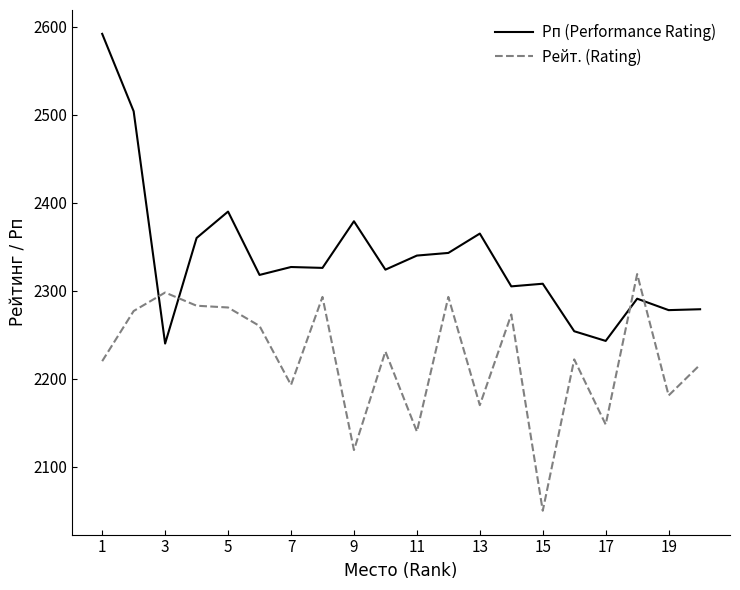

What is the difference between the maximum and minimum values in the Рп (Performance Rating) series?

352